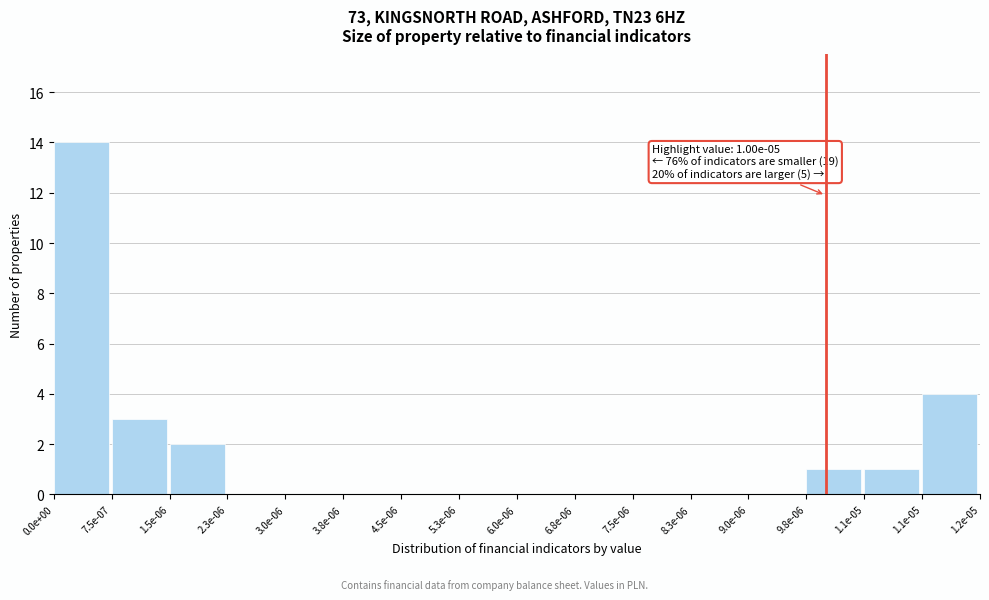

How many categories are shown in the chart?

16